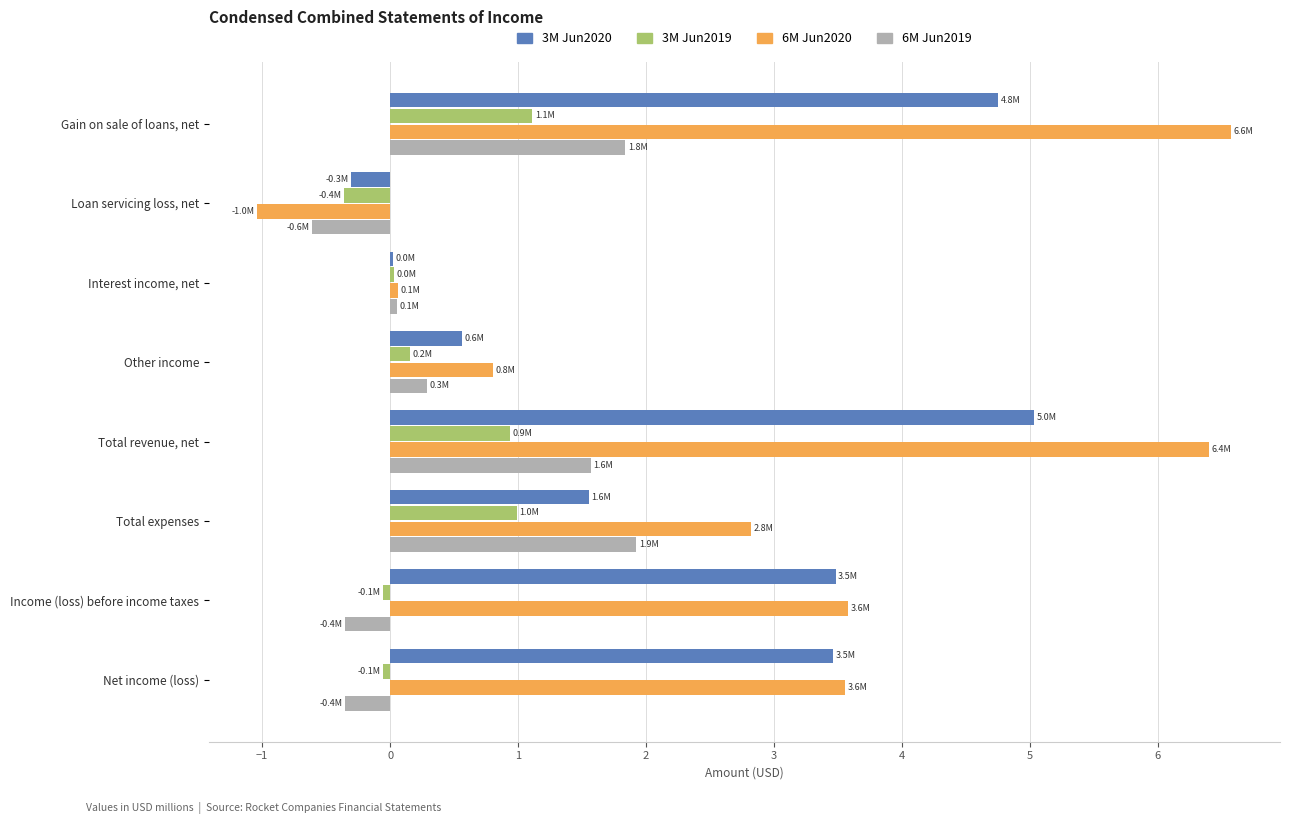

Is the value of 6M Jun2020 at Loan servicing loss, net greater than the value of 3M Jun2019 at Interest income, net?

No